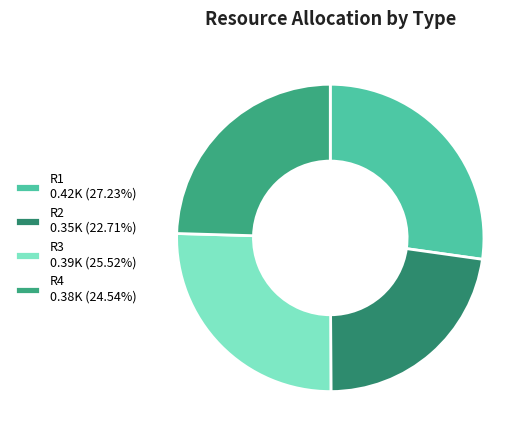

Is the sum of R3 and R4 greater than half?

Yes